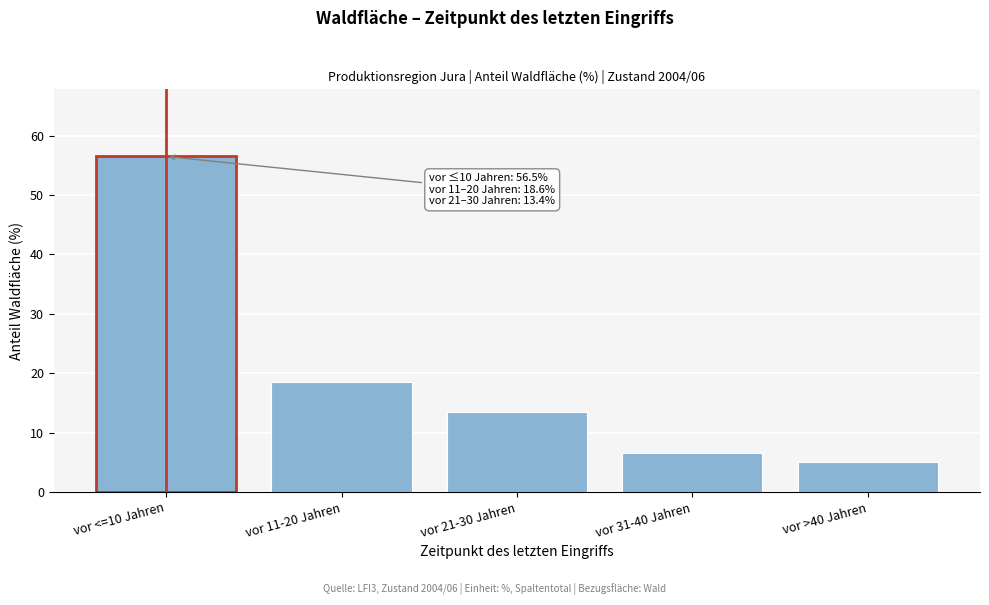

Reading left to right, transcribe all the data shown in this chart.

vor <=10 Jahren=56.5	vor 11-20 Jahren=18.6	vor 21-30 Jahren=13.4	vor 31-40 Jahren=6.5	vor >40 Jahren=5.0